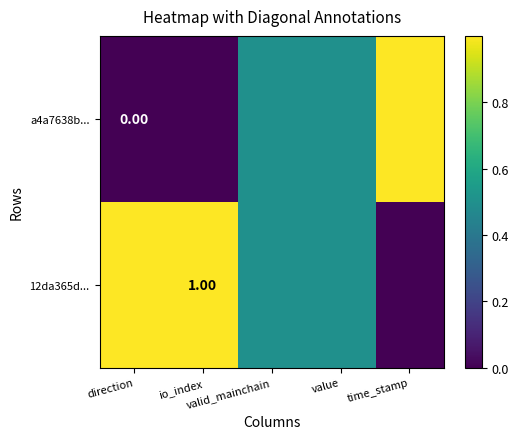

How many series are shown in this chart?

2